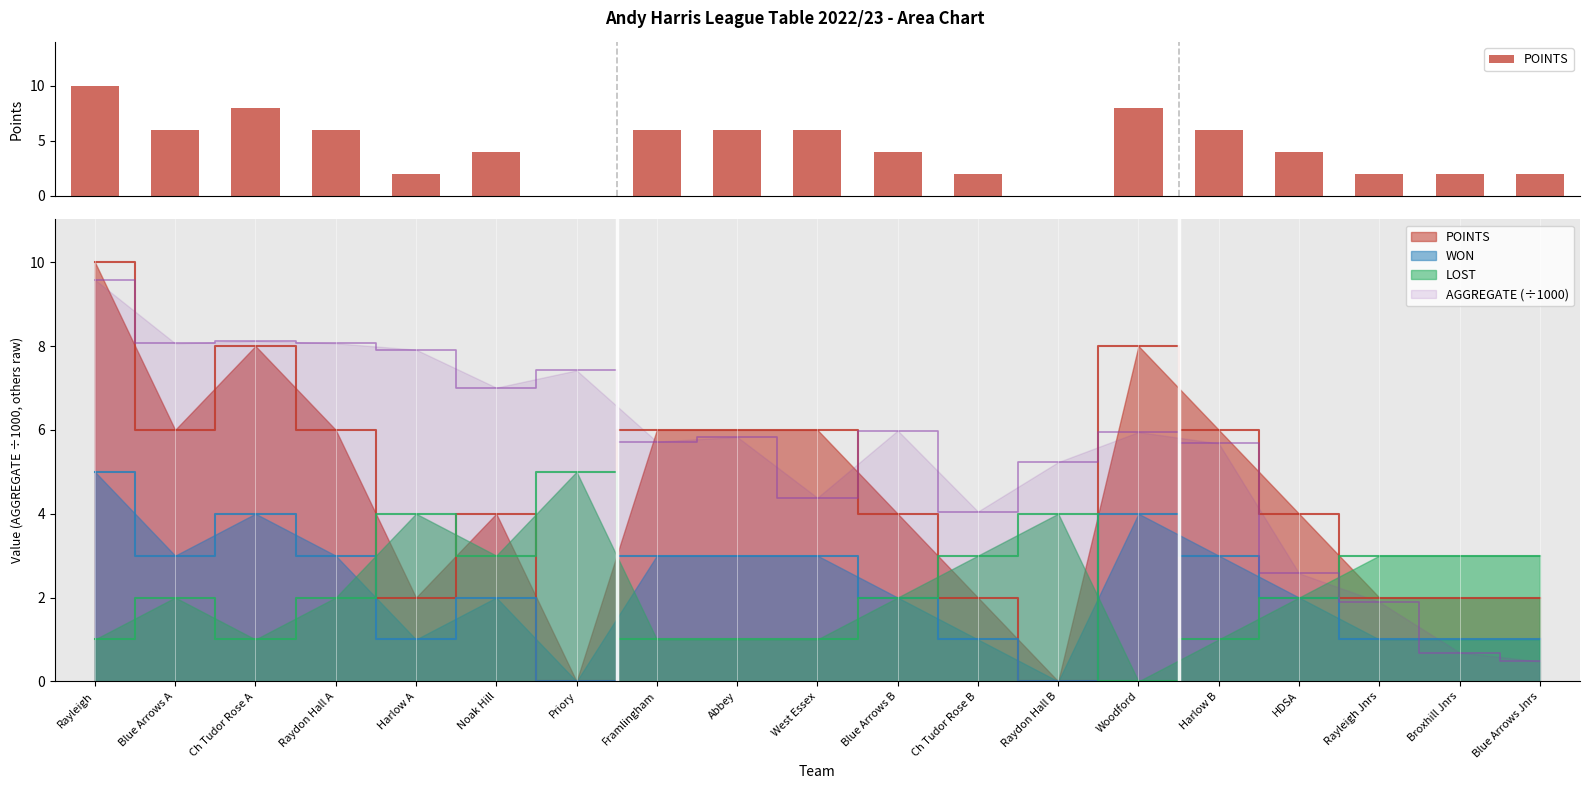

What is the value of the 14th bar from the left?

8